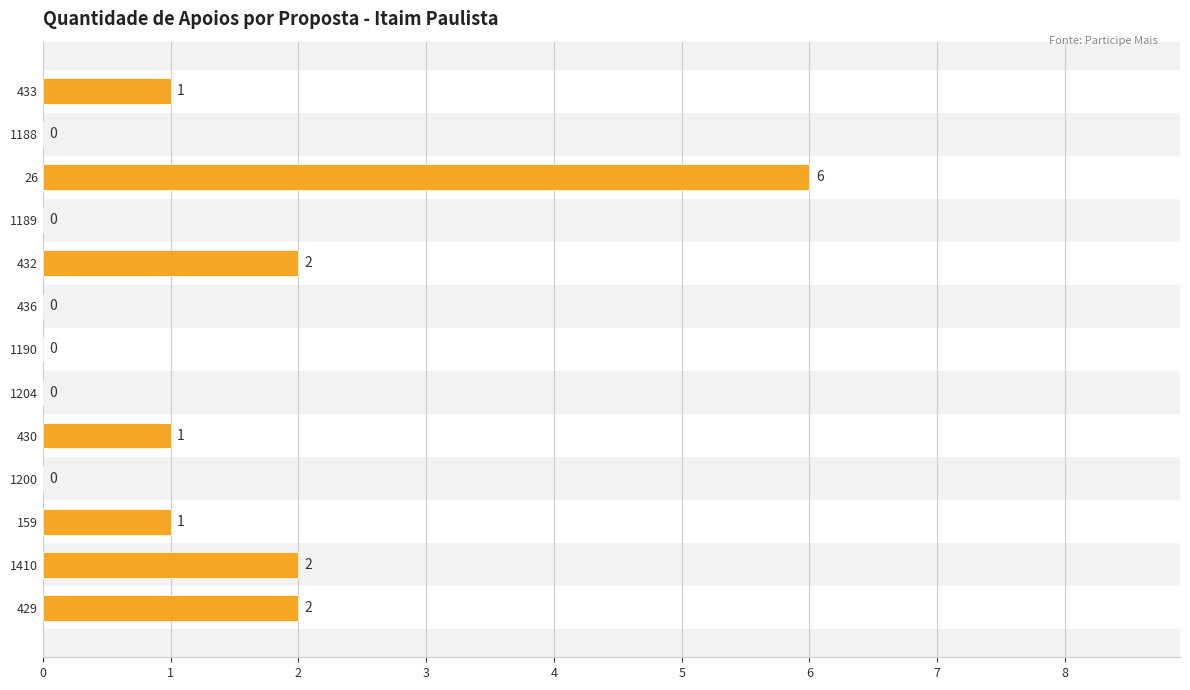

Is it true that the value at 1189 is 0?

True